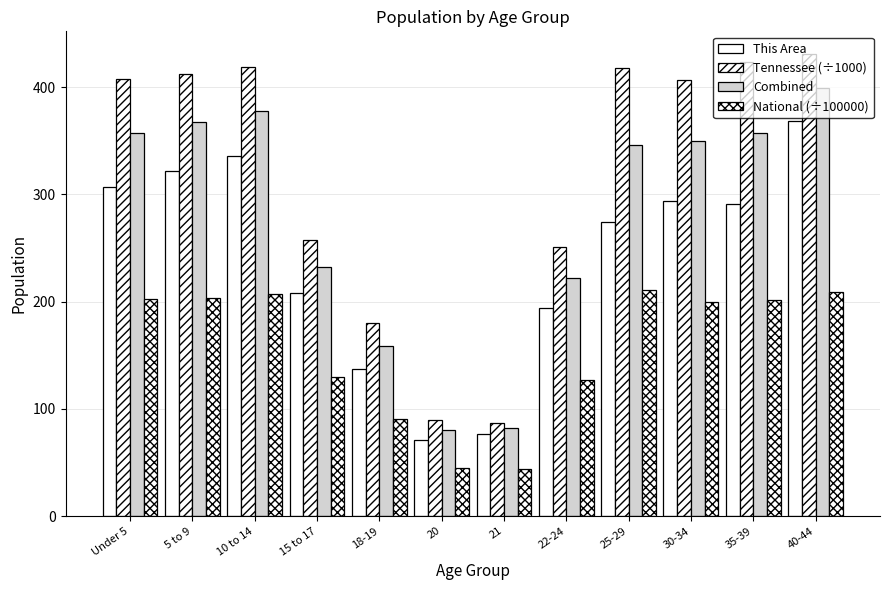

Count the number of categories in the chart.

12